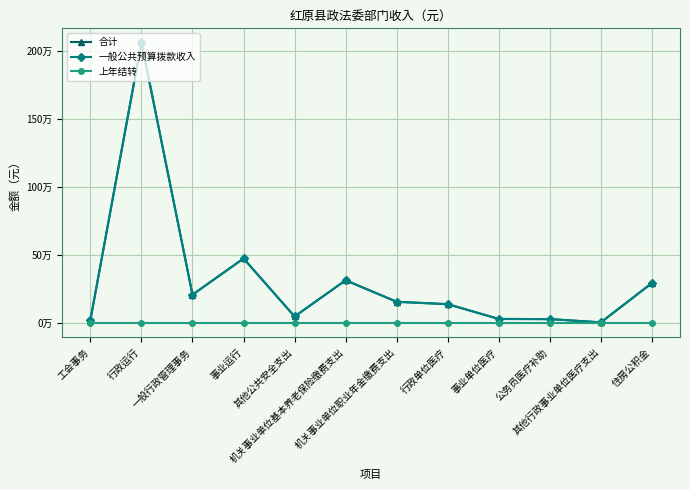

List the series in order of their peak value, lowest first.

上年结转, 合计, 一般公共预算拨款收入